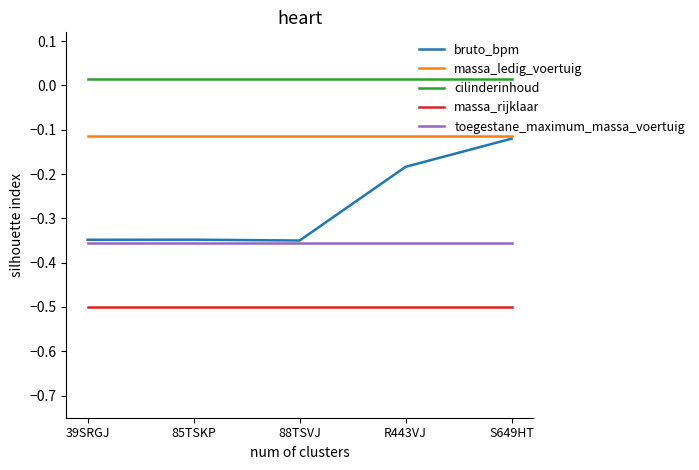

Which series has the largest range (max minus min)?

bruto_bpm